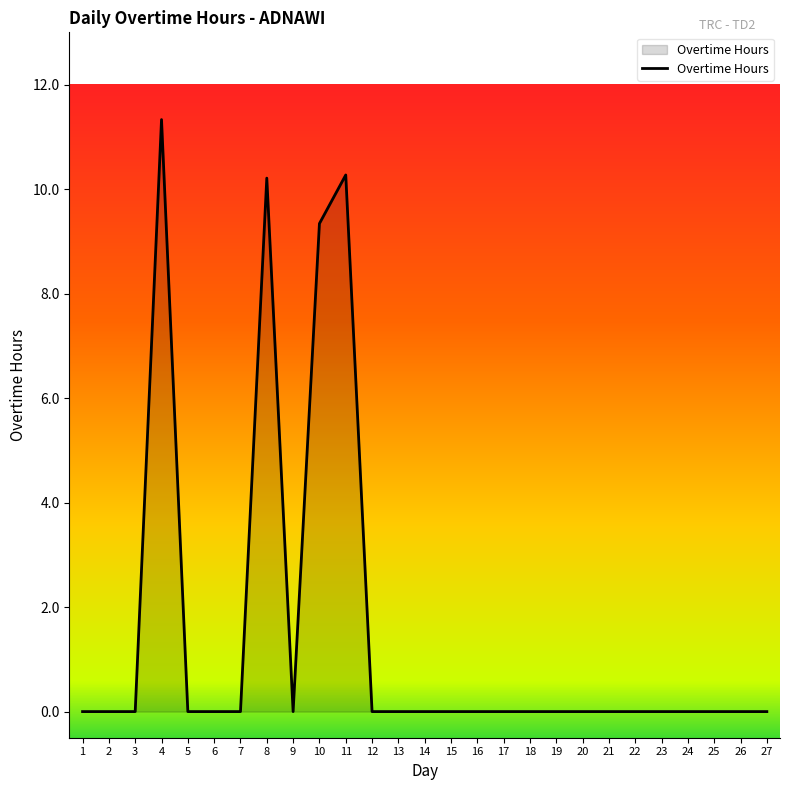

Which label corresponds to the largest value in the chart?

4